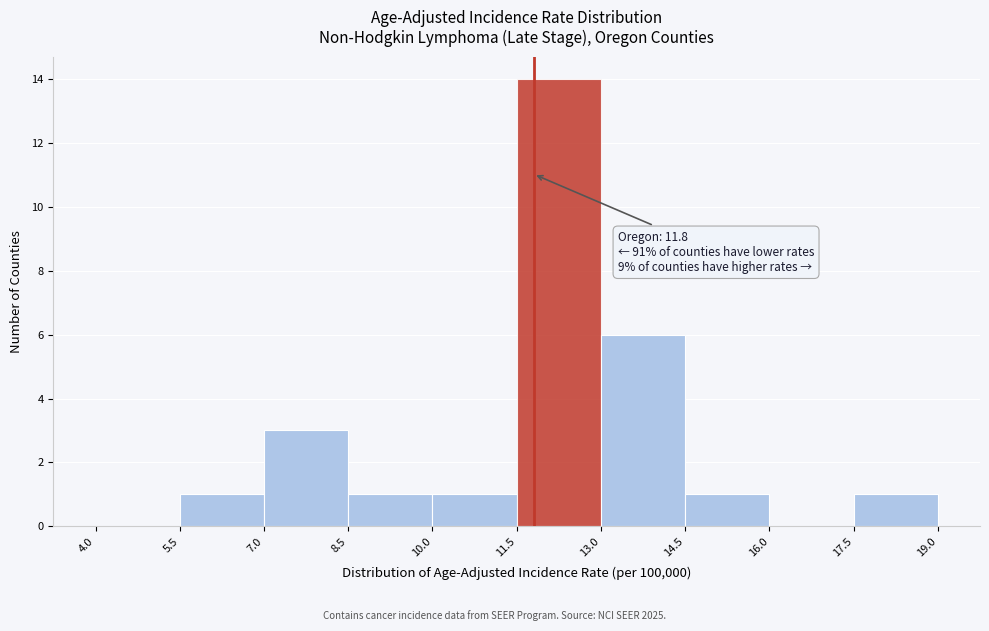

Which range on the x-axis has the tallest bar?

11.5 to 13.0